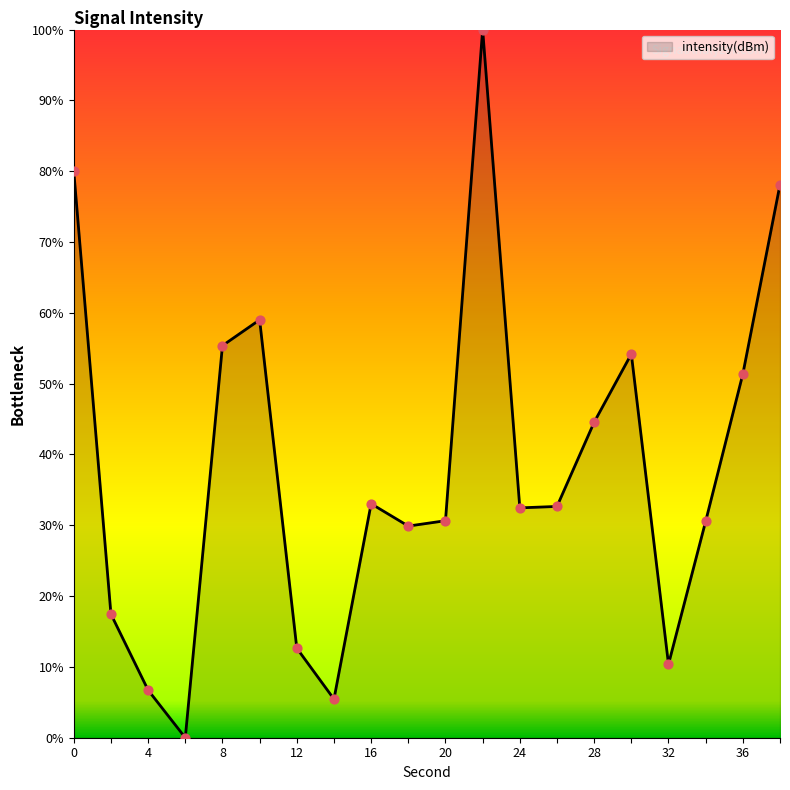

Is this an area chart (filled region under the line)?

Yes